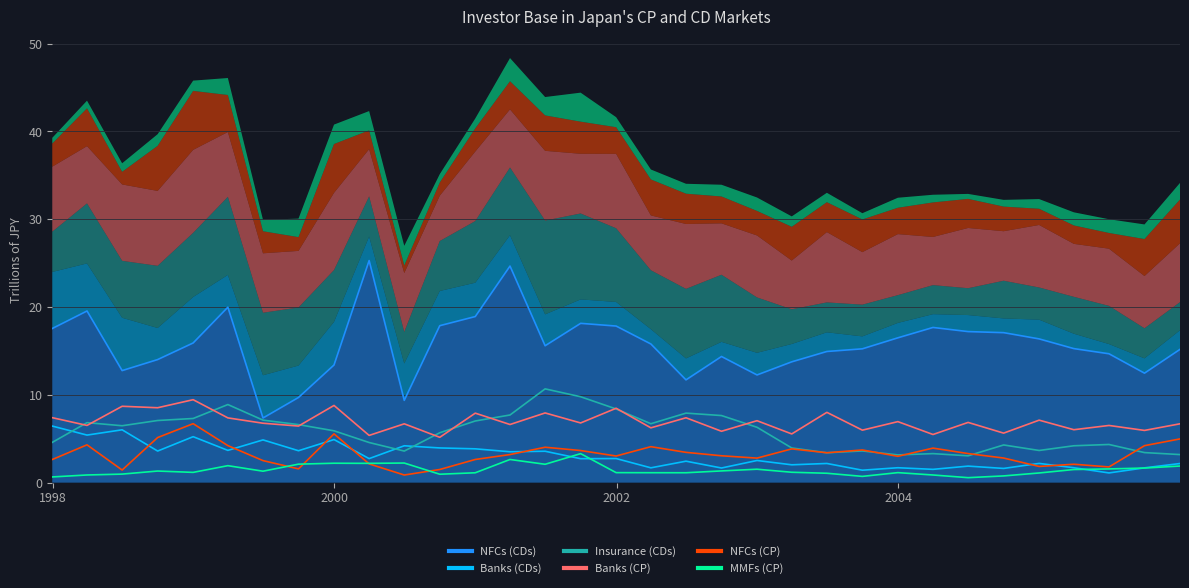

What is the value of the MMFs (CP) point at the 24th from the left?

0.7